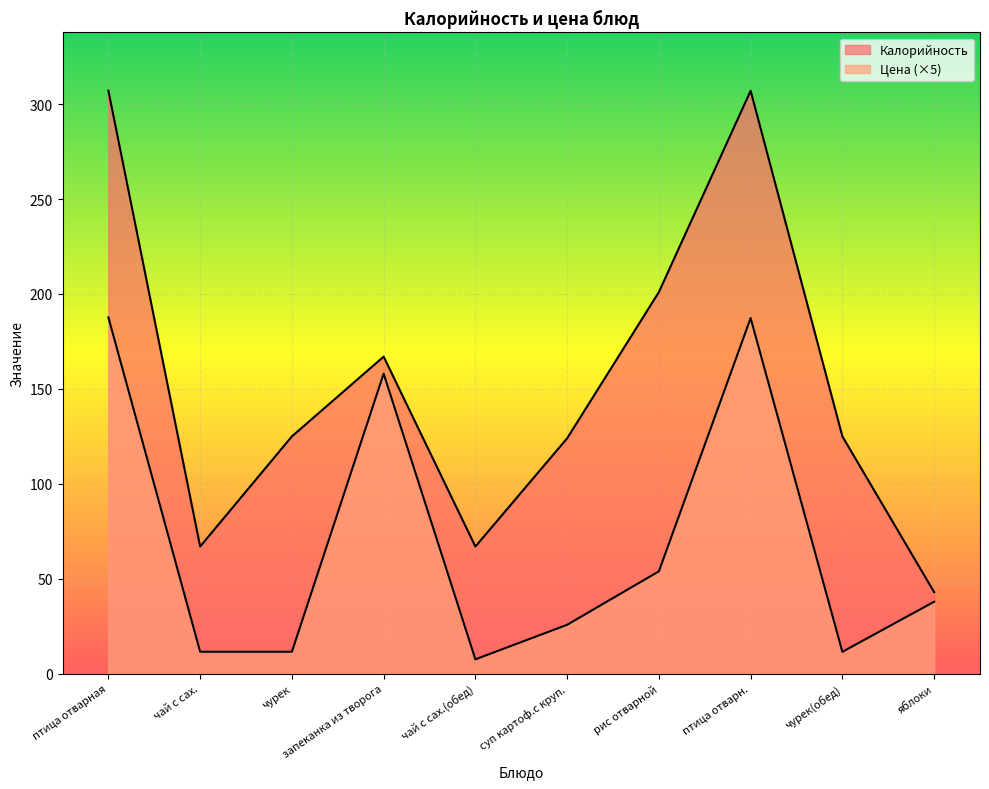

Which has a higher value, чурек or чай с сах.(обед)?

чурек